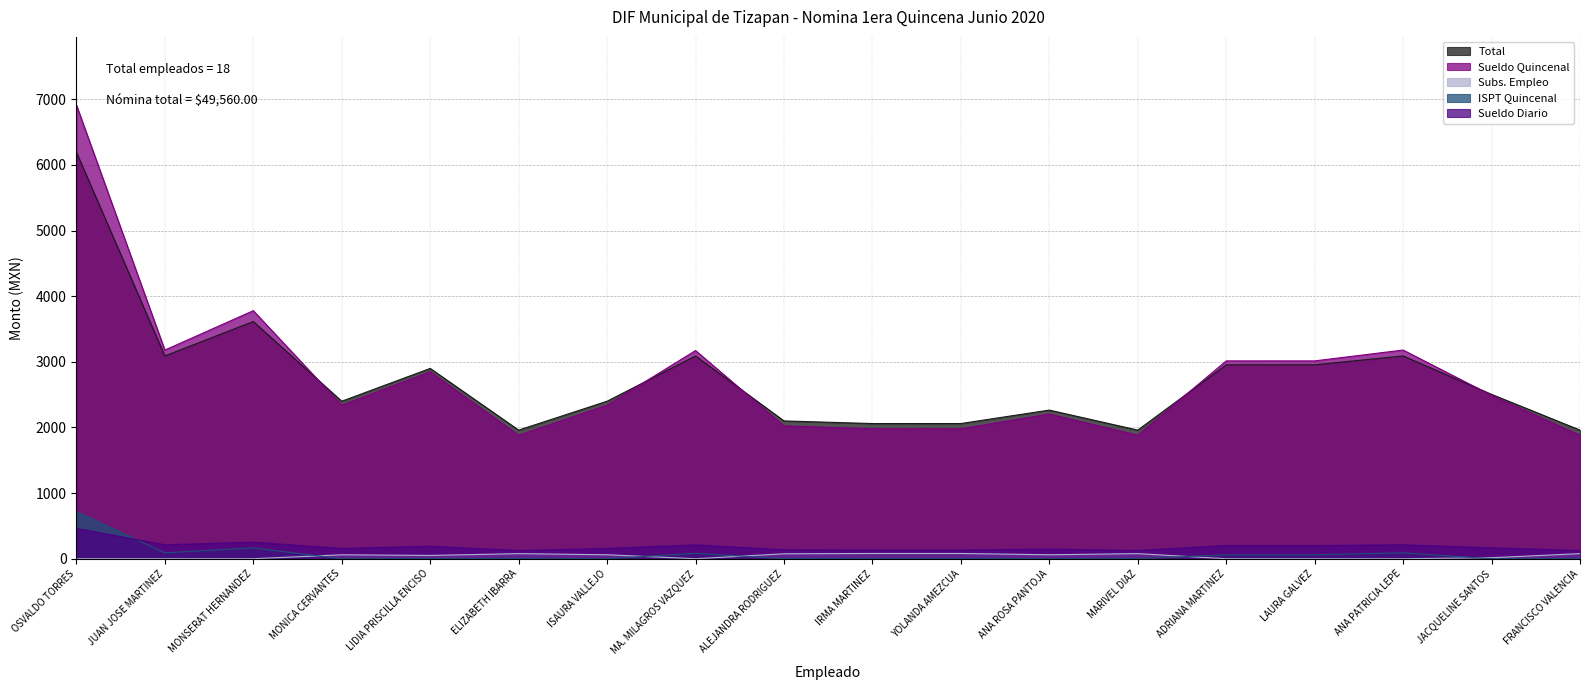

Reading left to right, extract all data points from this chart.

Sueldo Diario: OSVALDO TORRES=6915.0	JUAN JOSE MARTINEZ=3180.0	MONSERAT HERNANDEZ=3780.0	MONICA CERVANTES=2340.0	LIDIA PRISCILLA ENCISO=2850.0	ELIZABETH IBARRA=1882.5	ISAURA VALLEJO=2340.0	MA. MILAGROS VAZQUEZ=3172.5	ALEJANDRA RODRIGUEZ=2025.0	IRMA MARTINEZ=1980.0	YOLANDA AMEZCUA=1980.0	ANA ROSA PANTOJA=2205.0	MARIVEL DIAZ=1882.5	ADRIANA MARTINEZ=3015.0	LAURA GALVEZ=3015.0	ANA PATRICIA LEPE=3180.0	JACQUELINE SANTOS=2490.0	FRANCISCO VALENCIA=1882.5
Sueldo Quincenal: OSVALDO TORRES=461.0	JUAN JOSE MARTINEZ=212.0	MONSERAT HERNANDEZ=252.0	MONICA CERVANTES=156.0	LIDIA PRISCILLA ENCISO=190.0	ELIZABETH IBARRA=125.5	ISAURA VALLEJO=156.0	MA. MILAGROS VAZQUEZ=211.5	ALEJANDRA RODRIGUEZ=135.0	IRMA MARTINEZ=132.0	YOLANDA AMEZCUA=132.0	ANA ROSA PANTOJA=147.0	MARIVEL DIAZ=125.5	ADRIANA MARTINEZ=201.0	LAURA GALVEZ=201.0	ANA PATRICIA LEPE=212.0	JACQUELINE SANTOS=166.0	FRANCISCO VALENCIA=125.5
ISPT Quincenal: OSVALDO TORRES=720.0	JUAN JOSE MARTINEZ=90.0	MONSERAT HERNANDEZ=165.0	MONICA CERVANTES=0.0	LIDIA PRISCILLA ENCISO=0.0	ELIZABETH IBARRA=0.0	ISAURA VALLEJO=0.0	MA. MILAGROS VAZQUEZ=82.5	ALEJANDRA RODRIGUEZ=0.0	IRMA MARTINEZ=0.0	YOLANDA AMEZCUA=0.0	ANA ROSA PANTOJA=0.0	MARIVEL DIAZ=0.0	ADRIANA MARTINEZ=60.0	LAURA GALVEZ=60.0	ANA PATRICIA LEPE=90.0	JACQUELINE SANTOS=0.0	FRANCISCO VALENCIA=0.0
Subs. Empleo: OSVALDO TORRES=0.0	JUAN JOSE MARTINEZ=0.0	MONSERAT HERNANDEZ=0.0	MONICA CERVANTES=60.0	LIDIA PRISCILLA ENCISO=50.0	ELIZABETH IBARRA=77.5	ISAURA VALLEJO=60.0	MA. MILAGROS VAZQUEZ=0.0	ALEJANDRA RODRIGUEZ=75.0	IRMA MARTINEZ=80.0	YOLANDA AMEZCUA=80.0	ANA ROSA PANTOJA=60.0	MARIVEL DIAZ=77.5	ADRIANA MARTINEZ=0.0	LAURA GALVEZ=0.0	ANA PATRICIA LEPE=0.0	JACQUELINE SANTOS=15.0	FRANCISCO VALENCIA=77.5
Total: OSVALDO TORRES=6195.0	JUAN JOSE MARTINEZ=3090.0	MONSERAT HERNANDEZ=3615.0	MONICA CERVANTES=2400.0	LIDIA PRISCILLA ENCISO=2900.0	ELIZABETH IBARRA=1960.0	ISAURA VALLEJO=2400.0	MA. MILAGROS VAZQUEZ=3090.0	ALEJANDRA RODRIGUEZ=2100.0	IRMA MARTINEZ=2060.0	YOLANDA AMEZCUA=2060.0	ANA ROSA PANTOJA=2265.0	MARIVEL DIAZ=1960.0	ADRIANA MARTINEZ=2955.0	LAURA GALVEZ=2955.0	ANA PATRICIA LEPE=3090.0	JACQUELINE SANTOS=2505.0	FRANCISCO VALENCIA=1960.0